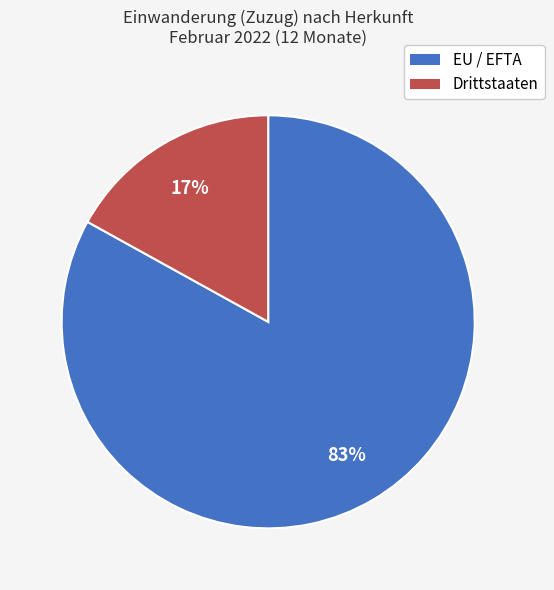

Which category has the smallest portion of the pie?

Drittstaaten